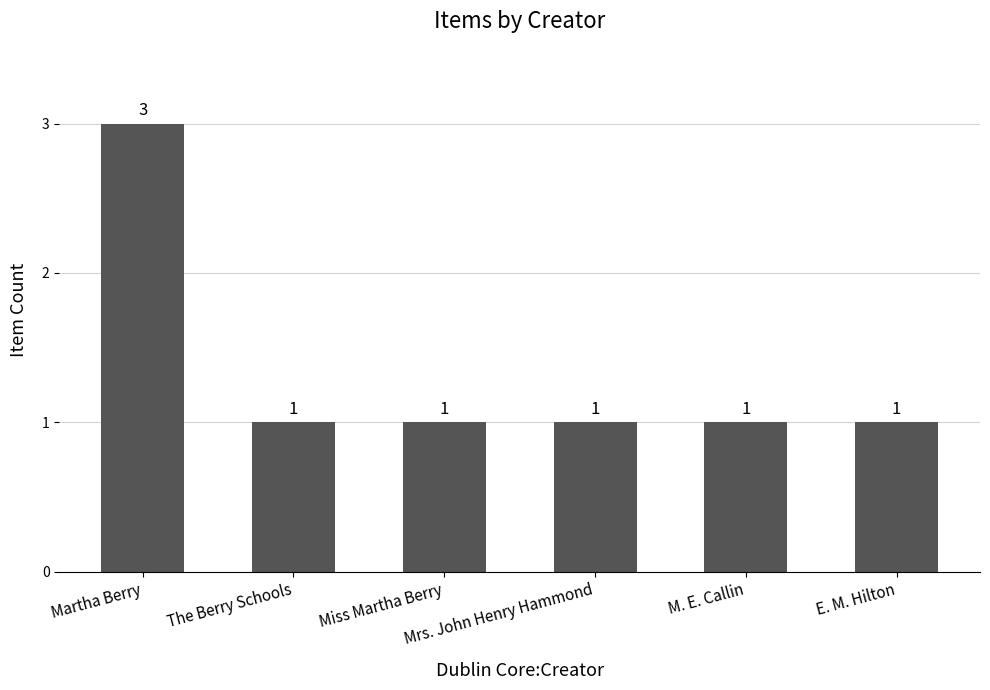

How many values are between 1 and 2?

5